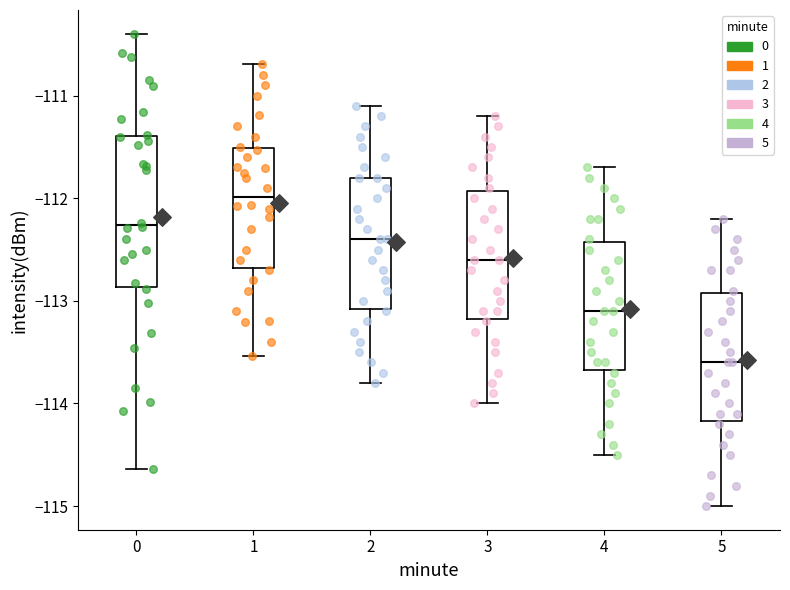

Which box has the lowest median line?

5